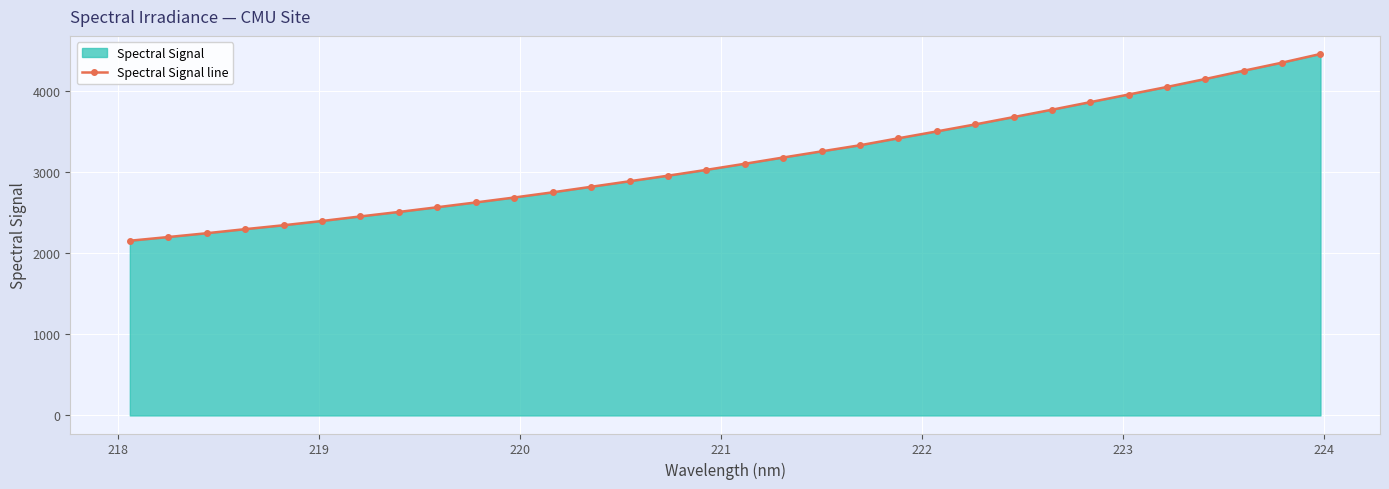

What is the smallest value displayed?

2155.6